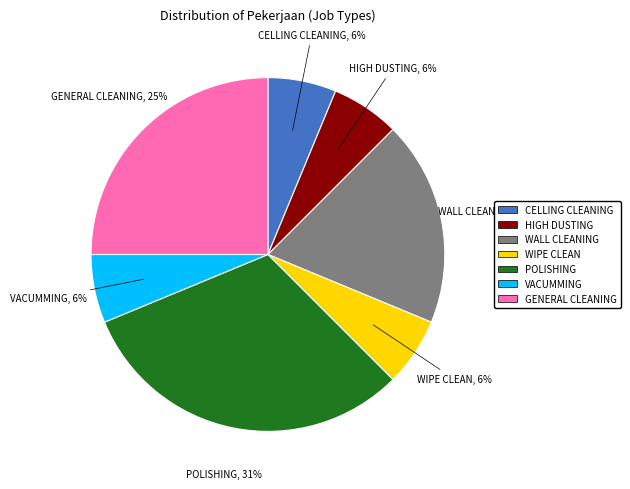

The GENERAL CLEANING slice represents 25% of the pie. True or false?

True